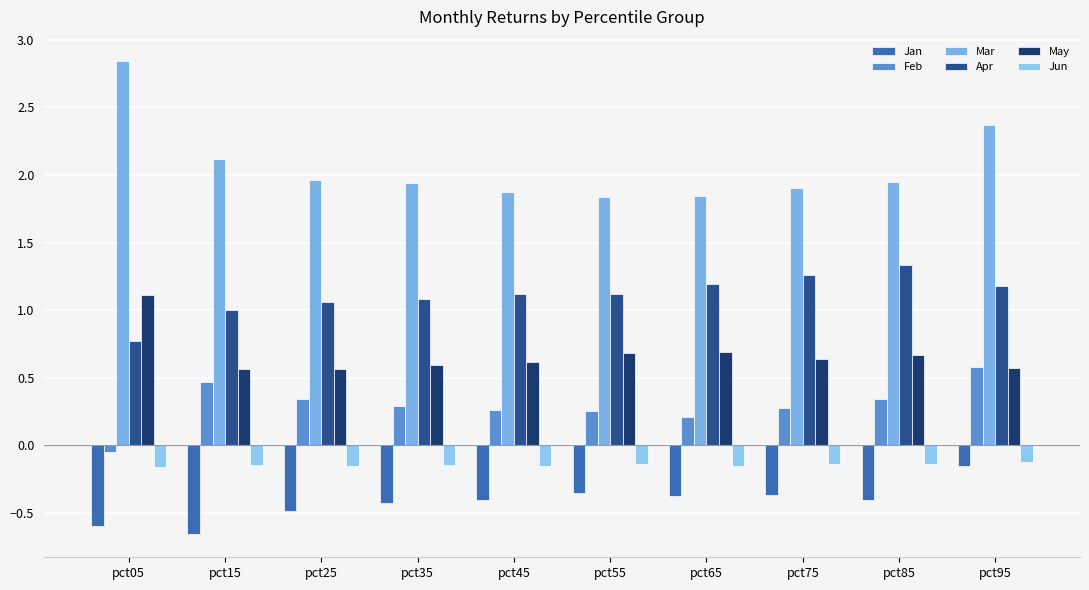

Reading left to right, extract all data points from this chart.

Jan: -0.6	-0.7	-0.5	-0.4	-0.4	-0.4	-0.4	-0.4	-0.4	-0.2
Feb: -0.0	0.5	0.3	0.3	0.3	0.2	0.2	0.3	0.3	0.6
Mar: 2.8	2.1	2.0	1.9	1.9	1.8	1.8	1.9	1.9	2.4
Apr: 0.8	1.0	1.1	1.1	1.1	1.1	1.2	1.3	1.3	1.2
May: 1.1	0.6	0.6	0.6	0.6	0.7	0.7	0.6	0.7	0.6
Jun: -0.2	-0.1	-0.2	-0.1	-0.2	-0.1	-0.2	-0.1	-0.1	-0.1